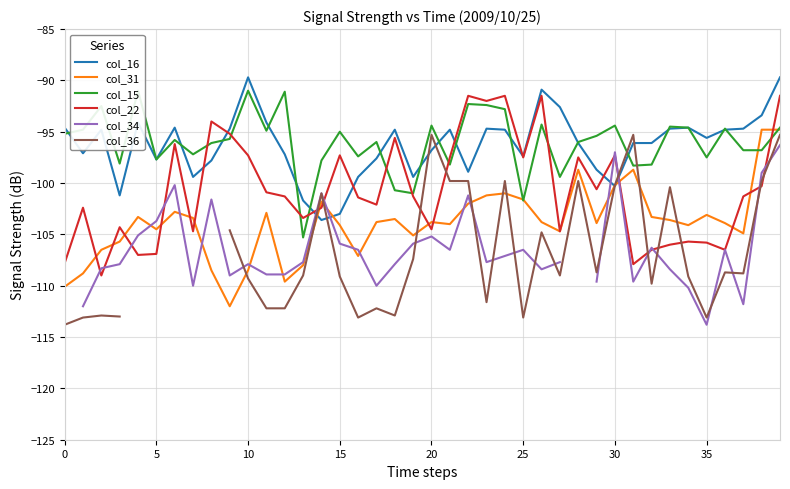

Is it true that col_22 equals -97.5 at 25?

True